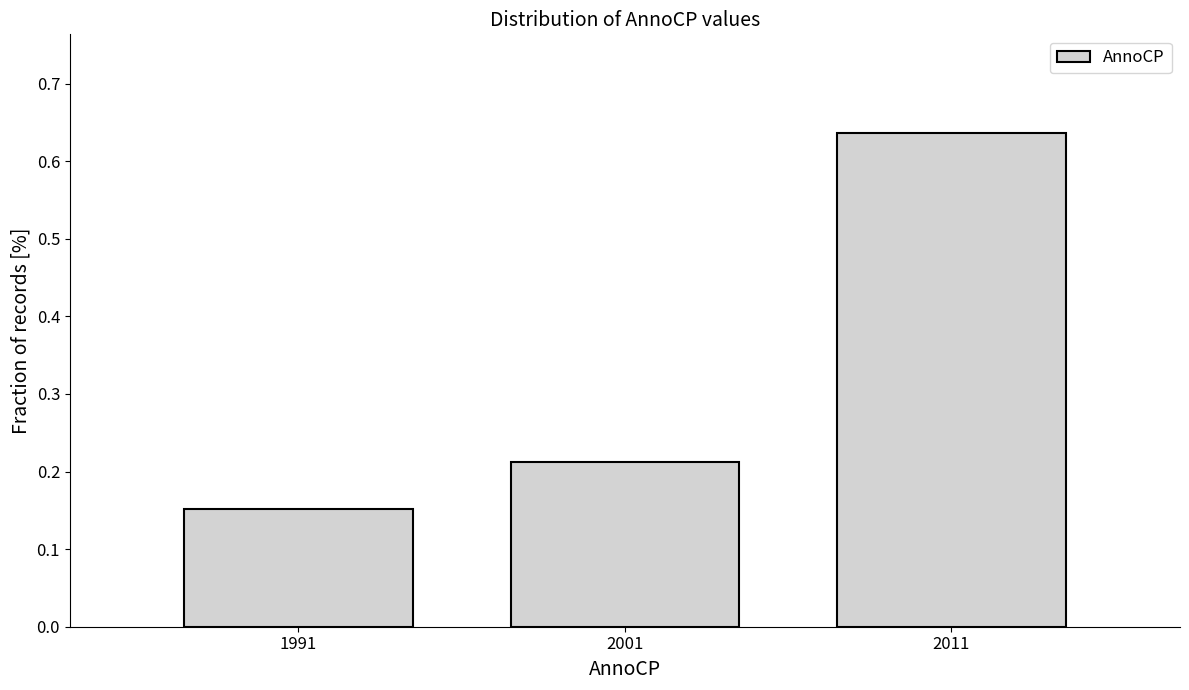

Count the values in the range 0 to 1.

3